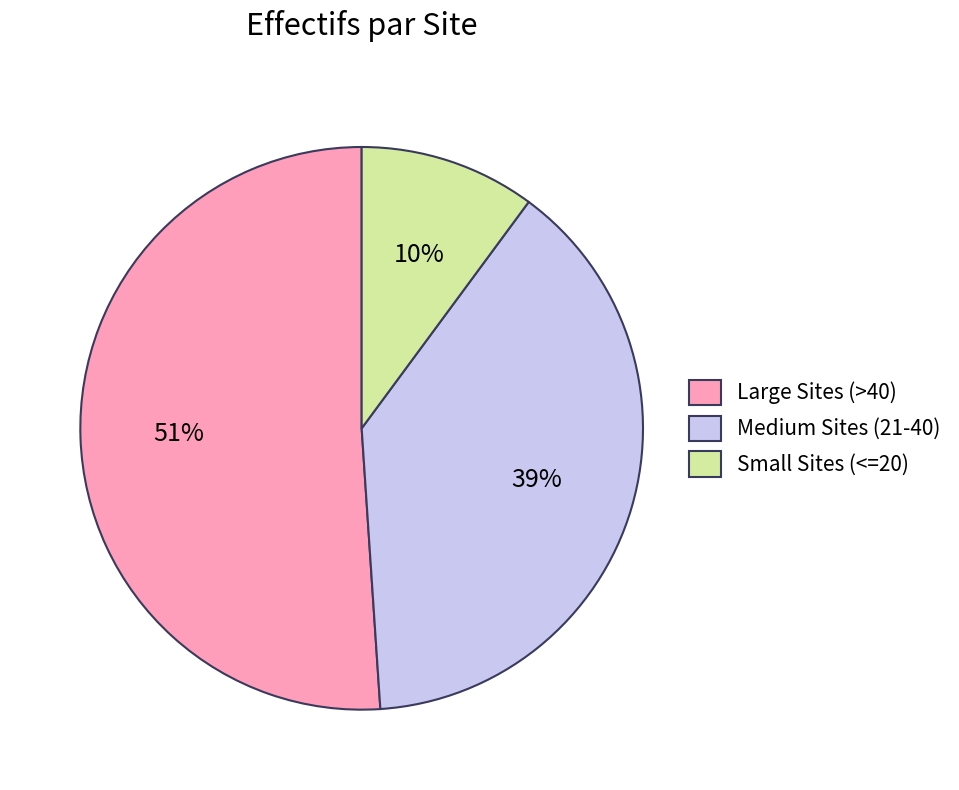

Is the sum of Small Sites (<=20) and Large Sites (>40) greater than half?

Yes